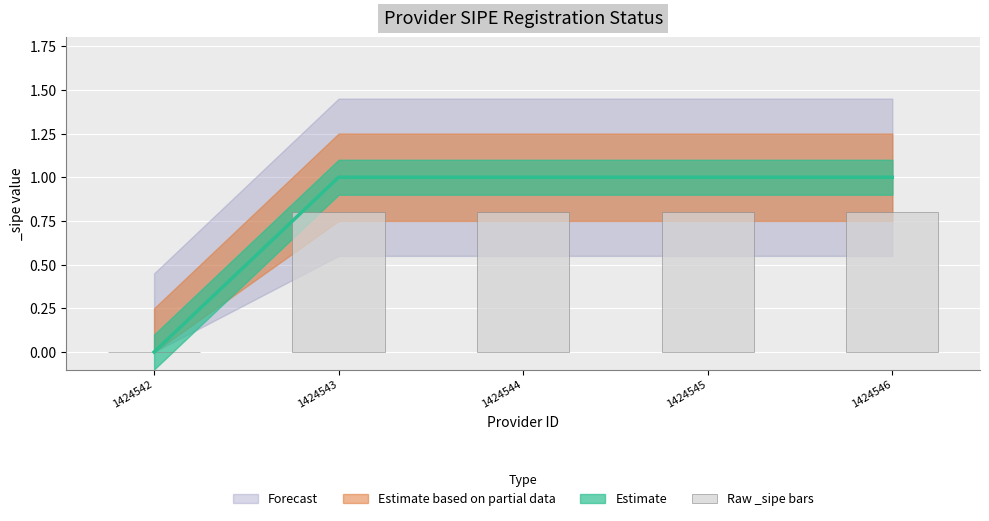

Reading left to right, what are all the values shown in this chart?

0.0	0.8	0.8	0.8	0.8